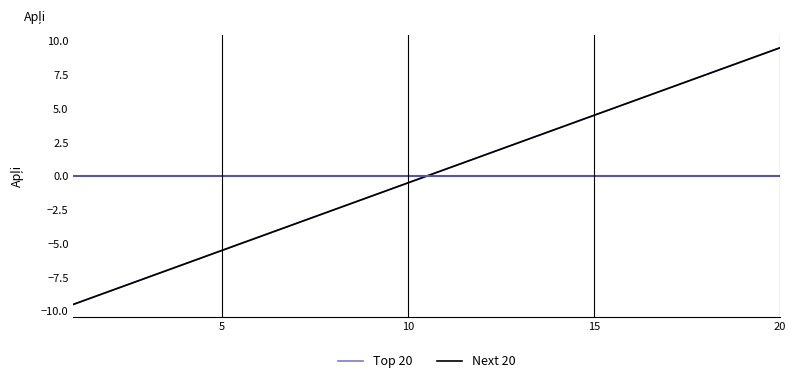

True or false: Next 20 has more than 1 points higher than both neighbors.

False